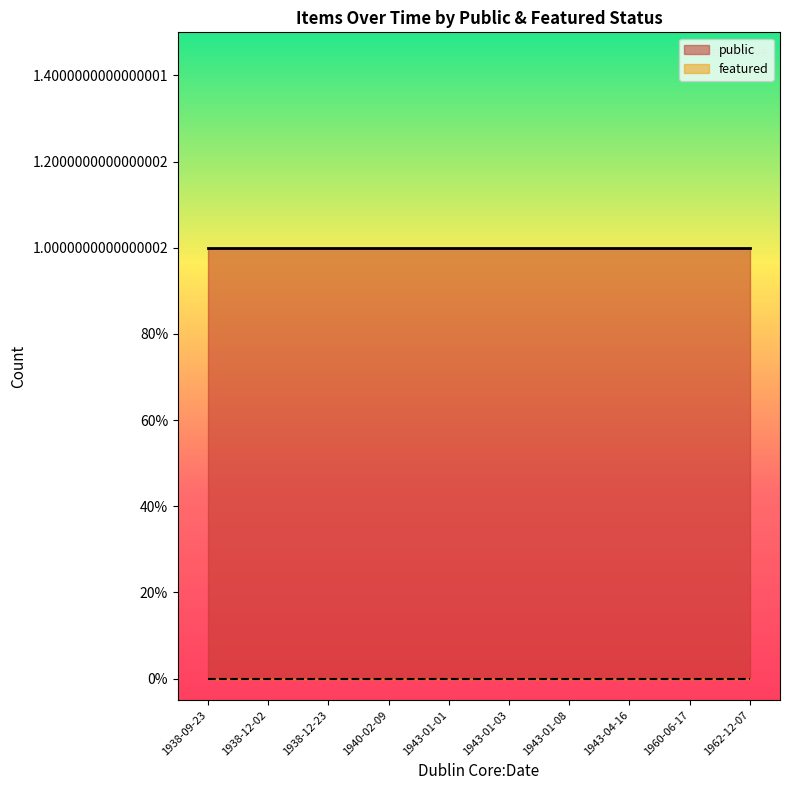

What position from the left is 1940-02-09?

4